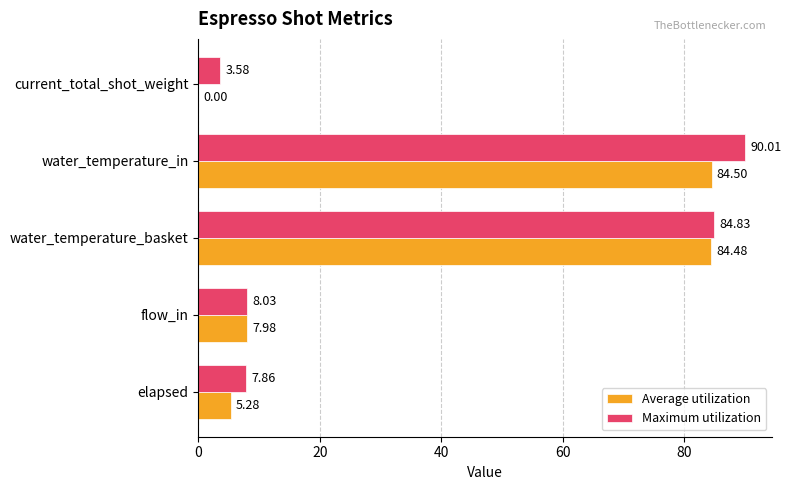

Where is Maximum utilization nearest to the value 46?

flow_in